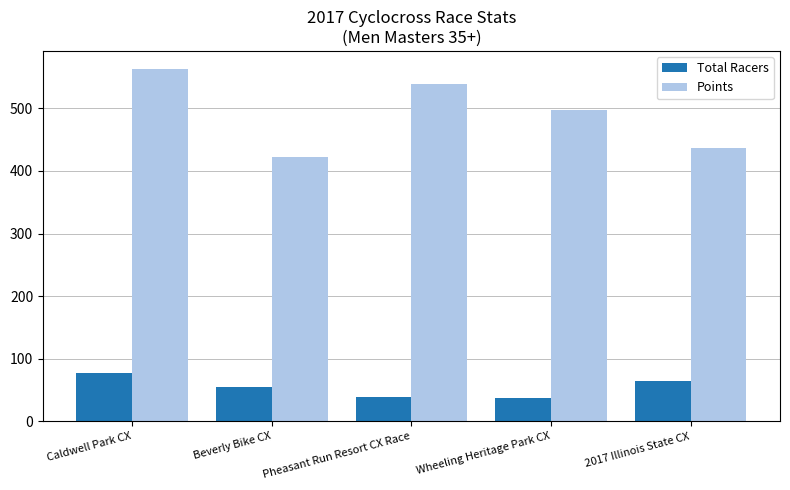

Between Caldwell Park CX and Pheasant Run Resort CX Race, which series saw the biggest shift?

Total Racers